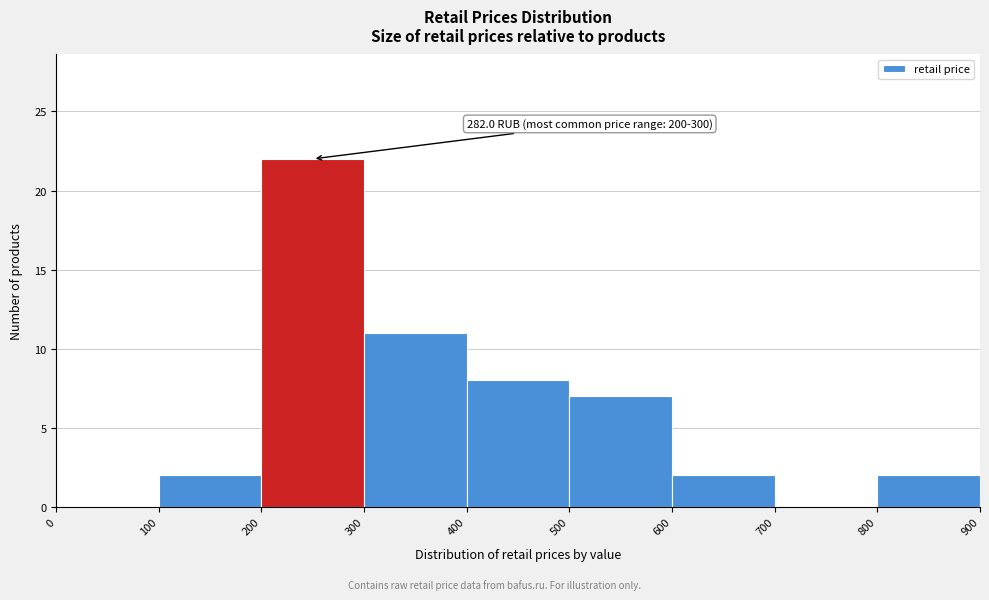

Over which range of the x-axis is the bar tallest?

200 to 300